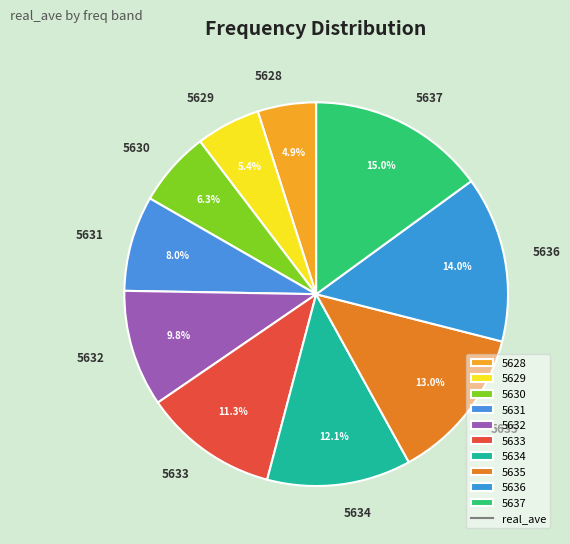

What percentage is the 5635 slice, to the nearest percent?

13%